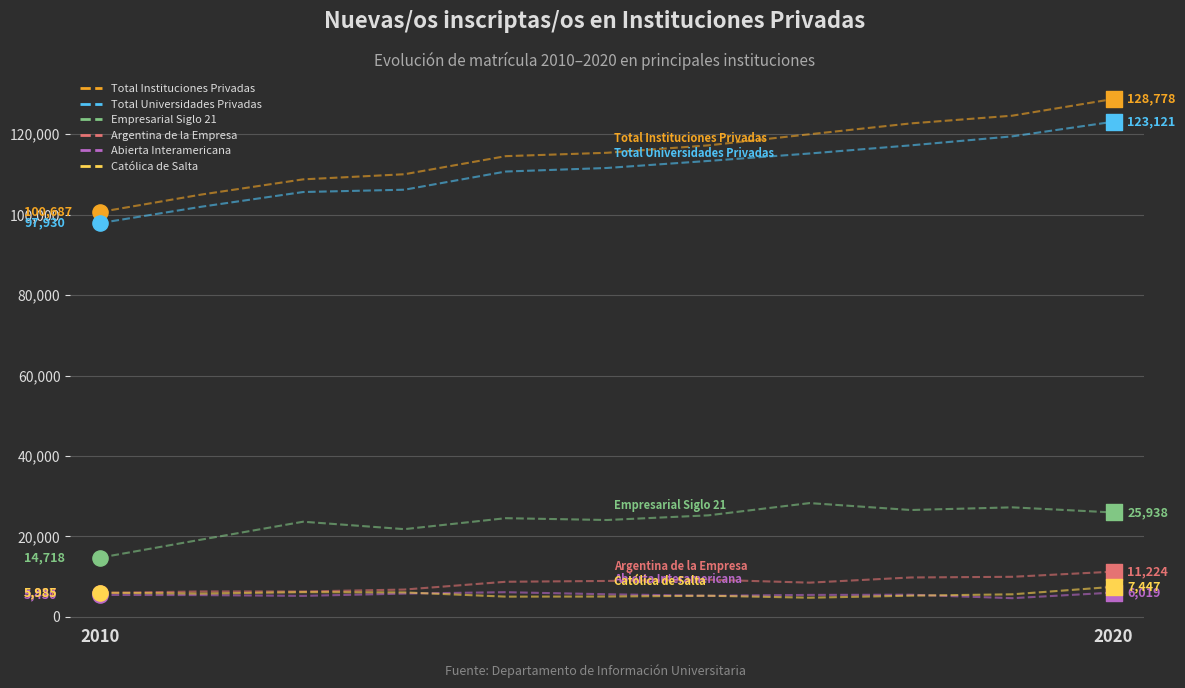

What are all the series names shown in the legend?

Total Instituciones Privadas, Total Universidades Privadas, Empresarial Siglo 21, Argentina de la Empresa, Abierta Interamericana, Católica de Salta